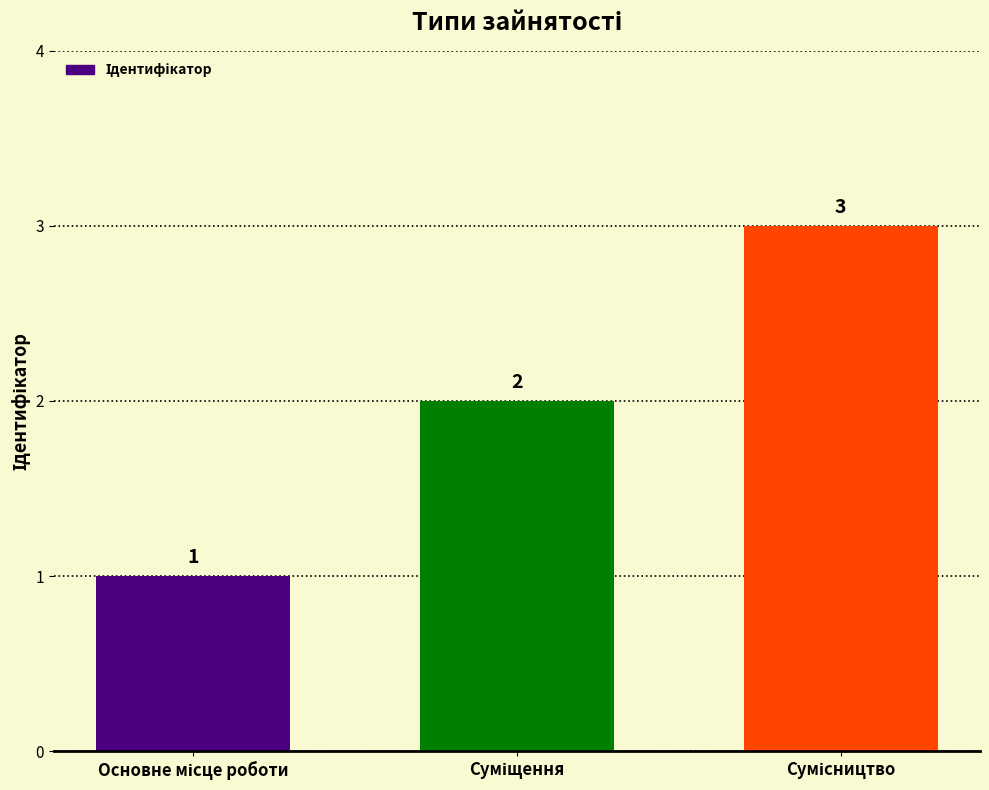

What is the smallest value displayed?

1